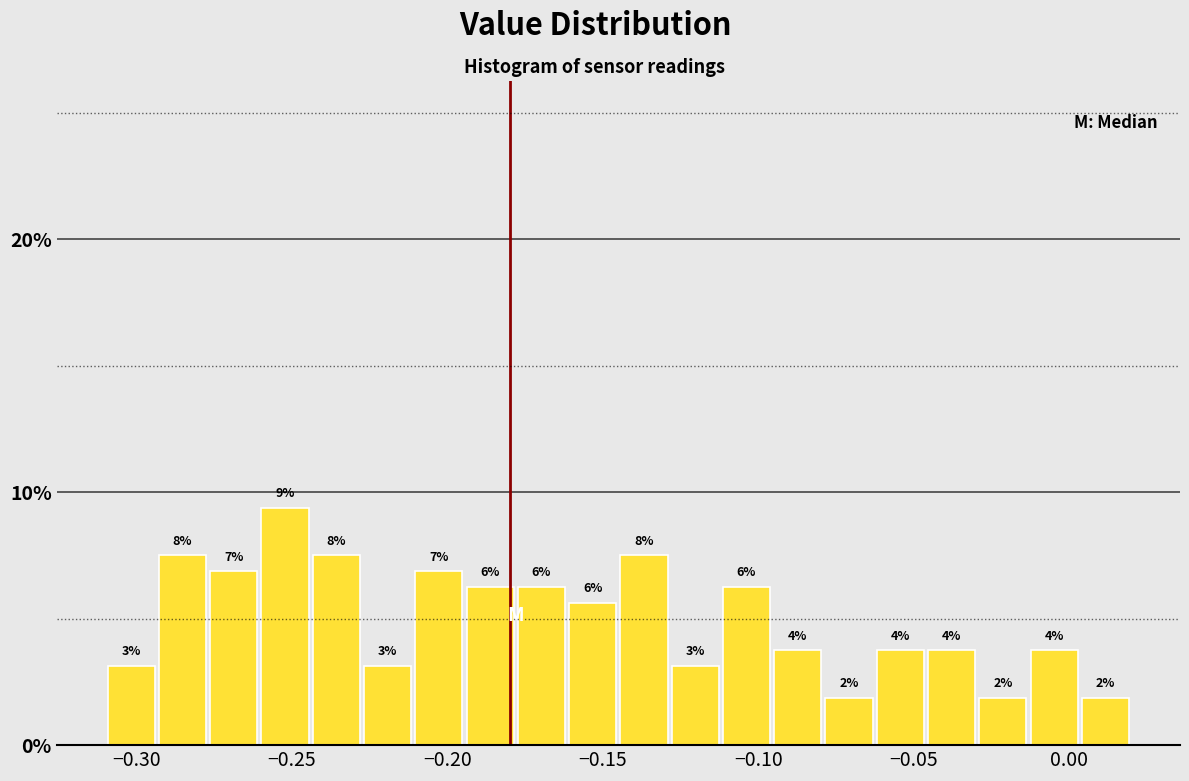

Read against the x-axis, roughly where is the centre of the tallest bar?

-0.250